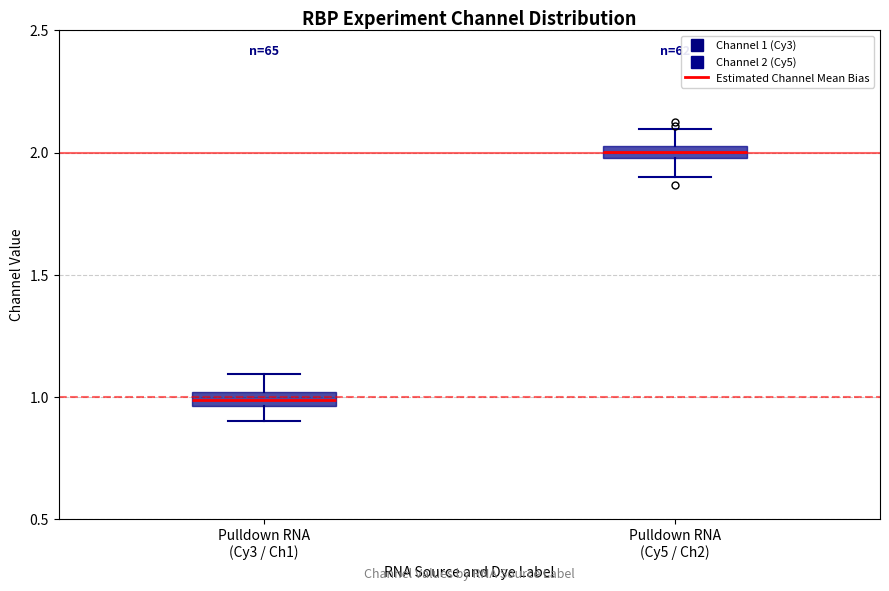

Where is the lower edge of the box for Pulldown RNA (Cy3 / Ch1) on the y-axis? The values are not printed on the chart, so give them approximately, as read against the axis.

0.95